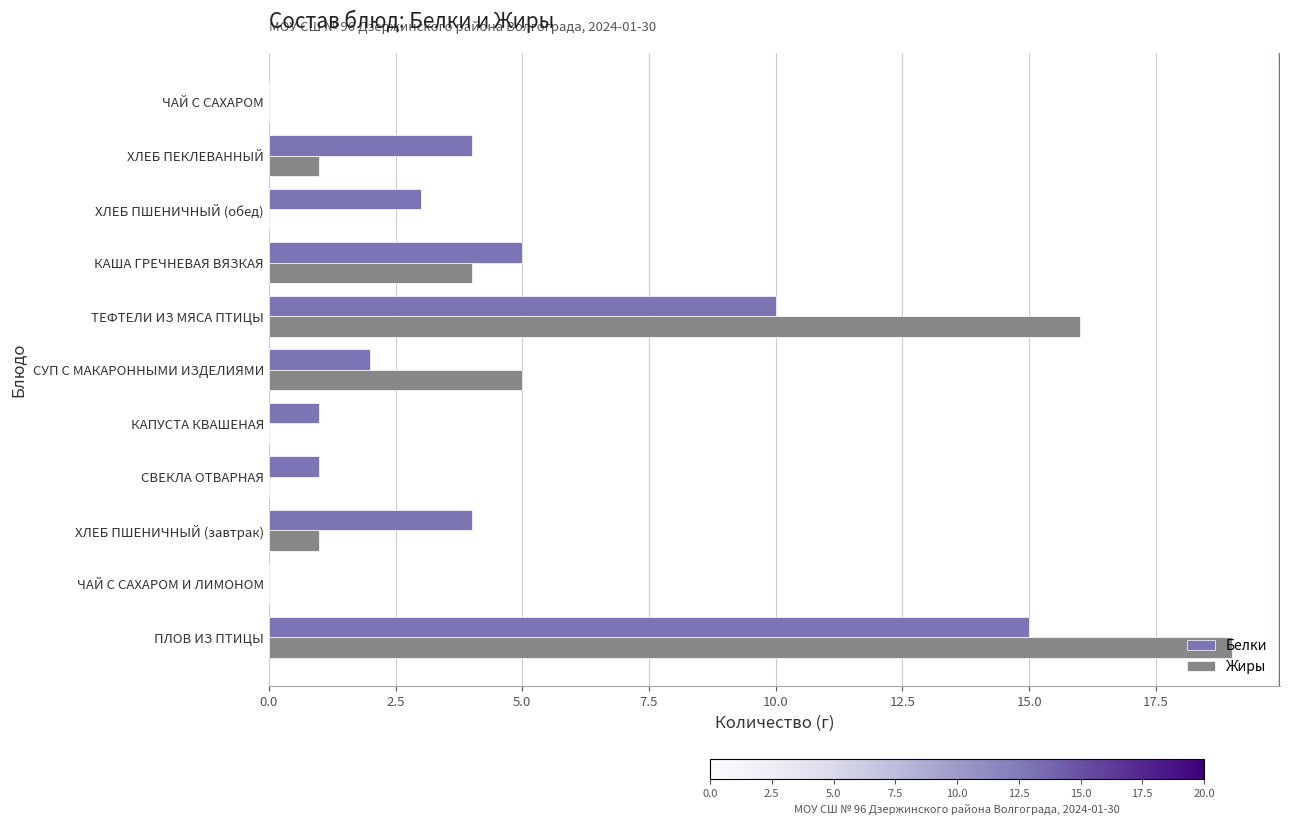

Is the value of Белки at ЧАЙ С САХАРОМ И ЛИМОНОМ greater than the value of Жиры at КАША ГРЕЧНЕВАЯ ВЯЗКАЯ?

No